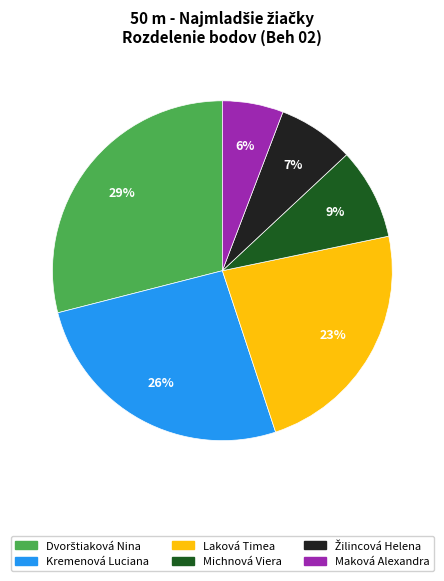

Is Michnová Viera the majority of the pie?

No